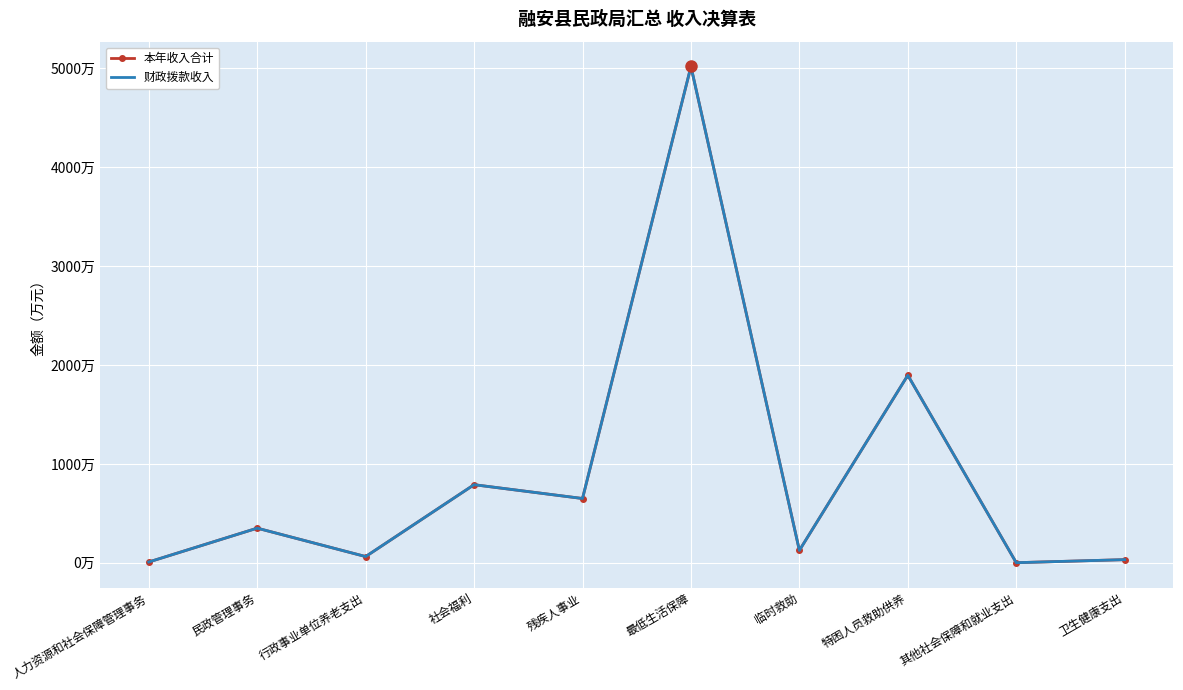

Where is the first local maximum for 财政拨款收入?

民政管理事务